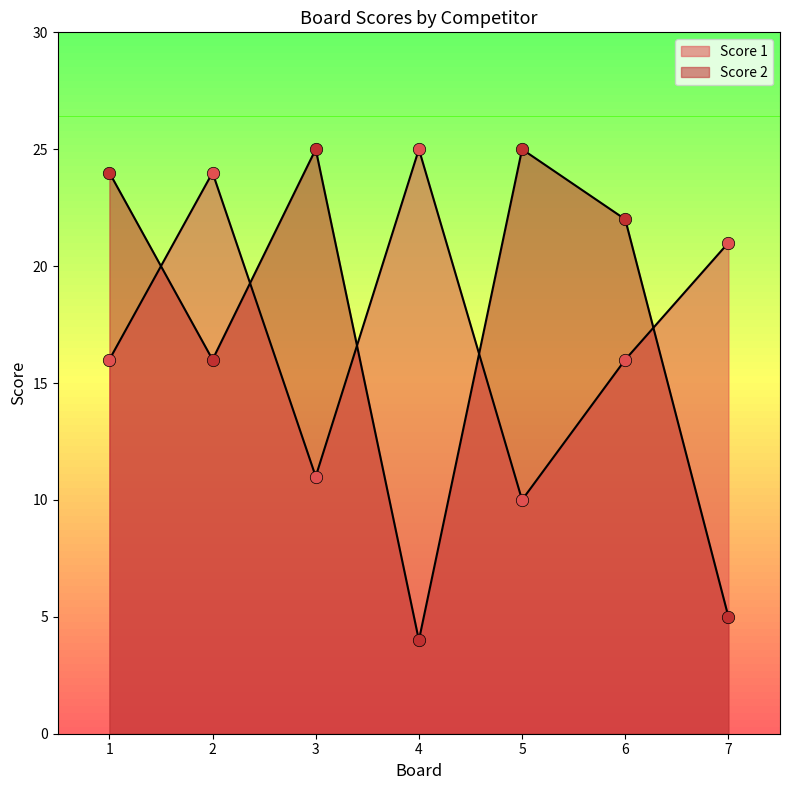

What is the total value across all series at 6?

38